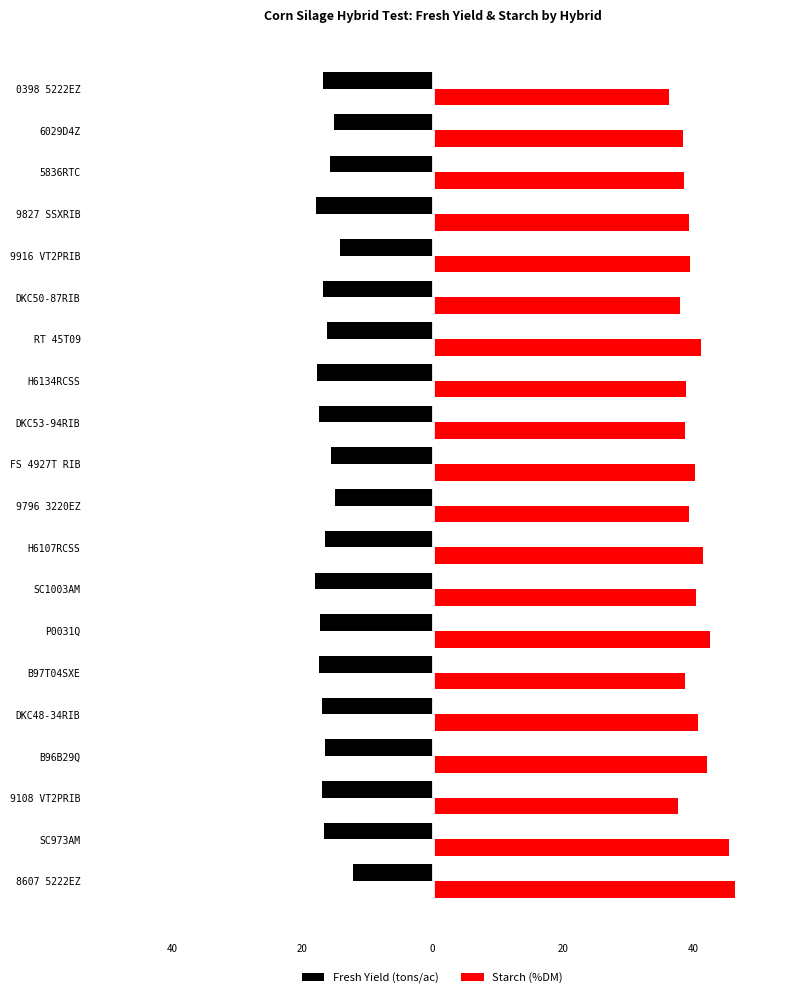

What is the highest value of the Starch (%DM) series?

46.3